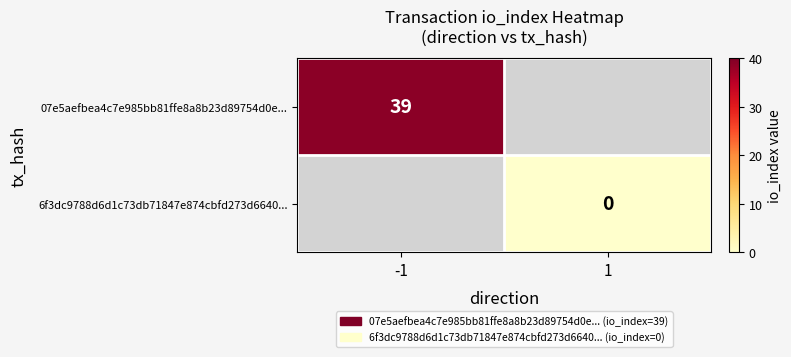

Is it true that 07e5aefbea4c7e985bb81ffe8a8b23d89754d0e... equals 9 at -1?

False